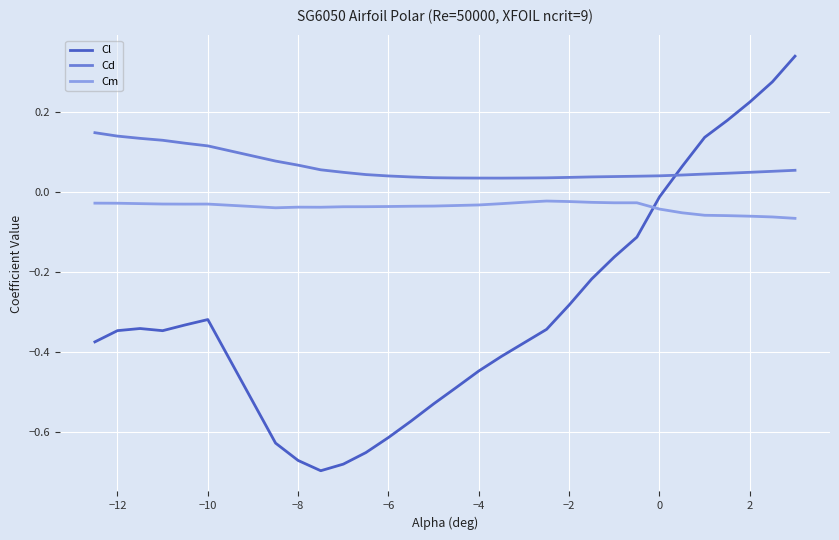

Count the Cd values in the range 0 to 1.

30